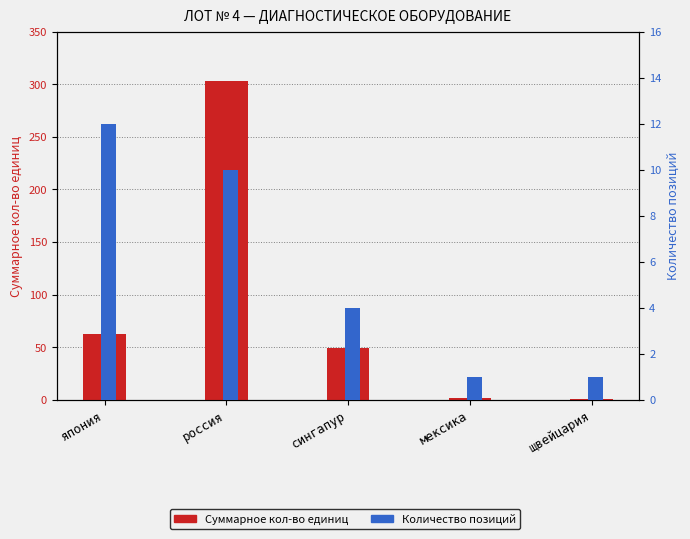

Reading left to right, transcribe all the data shown in this chart.

Суммарное кол-во единиц: 63	303	49	2	1
Количество позиций: 12	10	4	1	1